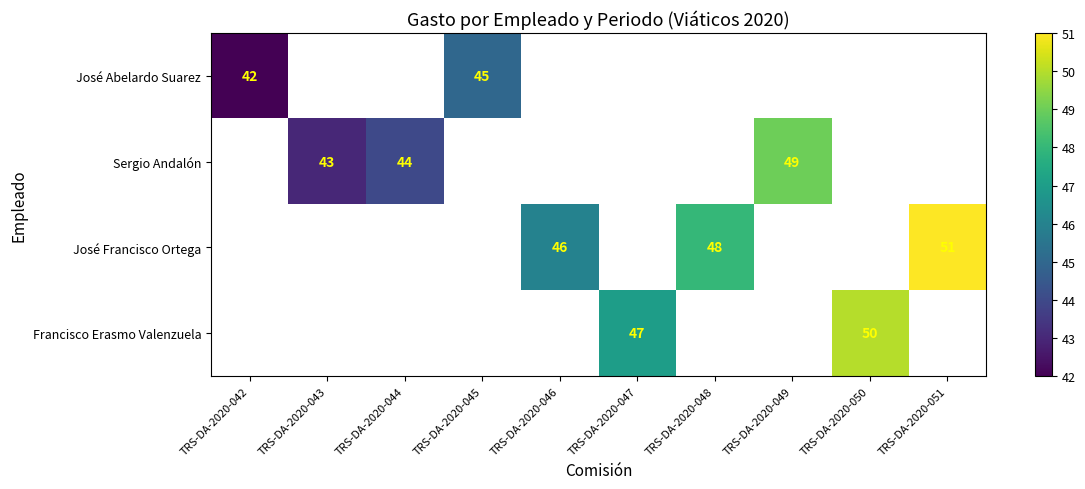

The value of José Francisco Ortega at TRS-DA-2020-046 is 76. True or false?

False